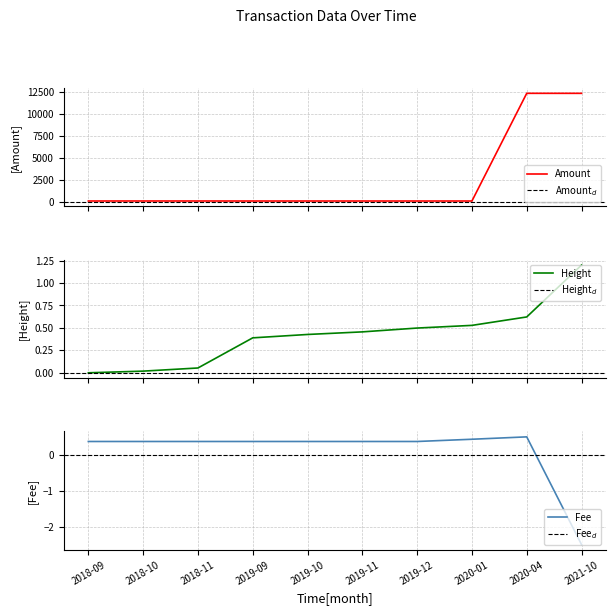

What is the difference between the second highest and minimum values in the Fee series?

2.9